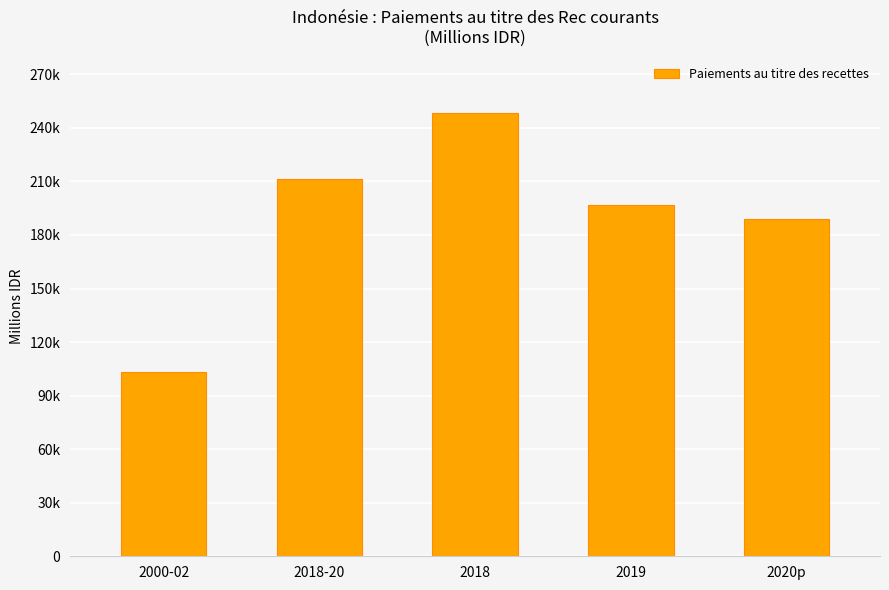

Which has a higher value, 2020p or 2019?

2019